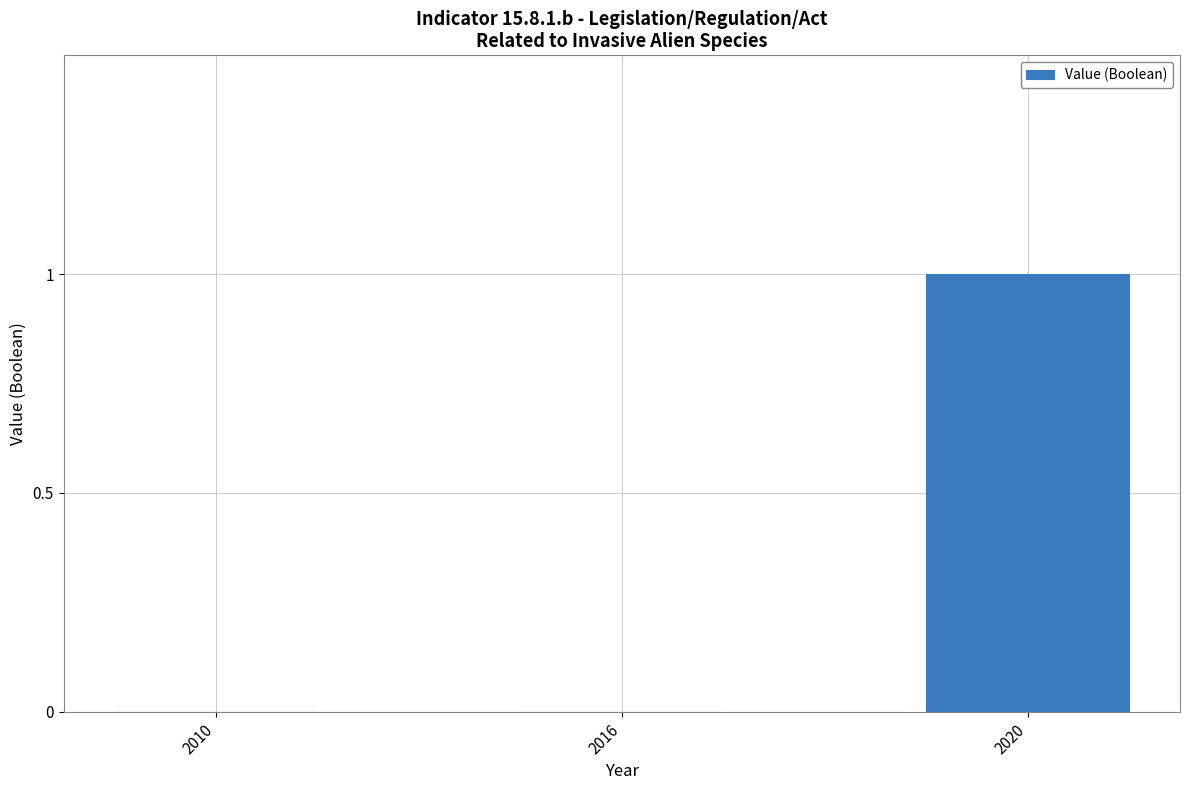

The chart shows a value of 0 at 2020. True or false?

False